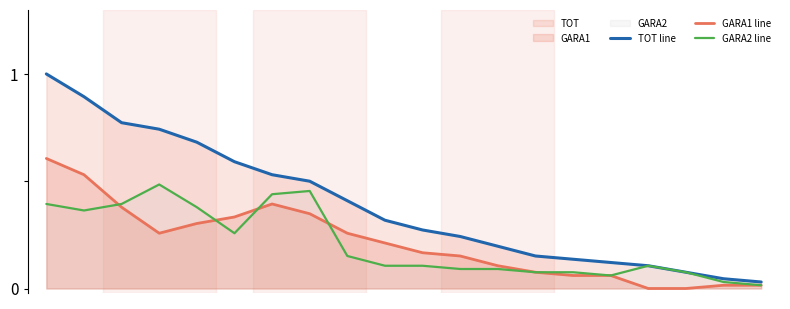

Reading left to right, transcribe all the data shown in this chart.

TOT line: 0=1.0	1=0.9	2=0.8	3=0.7	4=0.7	5=0.6	6=0.5	7=0.5	8=0.4	9=0.3	10=0.3	11=0.2	12=0.2	13=0.2	14=0.1	15=0.1	16=0.1	17=0.1	18=0.0	19=0.0
GARA1 line: 0=0.6	1=0.5	2=0.4	3=0.3	4=0.3	5=0.3	6=0.4	7=0.3	8=0.3	9=0.2	10=0.2	11=0.2	12=0.1	13=0.1	14=0.1	15=0.1	16=-0.0	17=-0.0	18=0.0	19=0.0
GARA2 line: 0=0.4	1=0.4	2=0.4	3=0.5	4=0.4	5=0.3	6=0.4	7=0.5	8=0.2	9=0.1	10=0.1	11=0.1	12=0.1	13=0.1	14=0.1	15=0.1	16=0.1	17=0.1	18=0.0	19=0.0